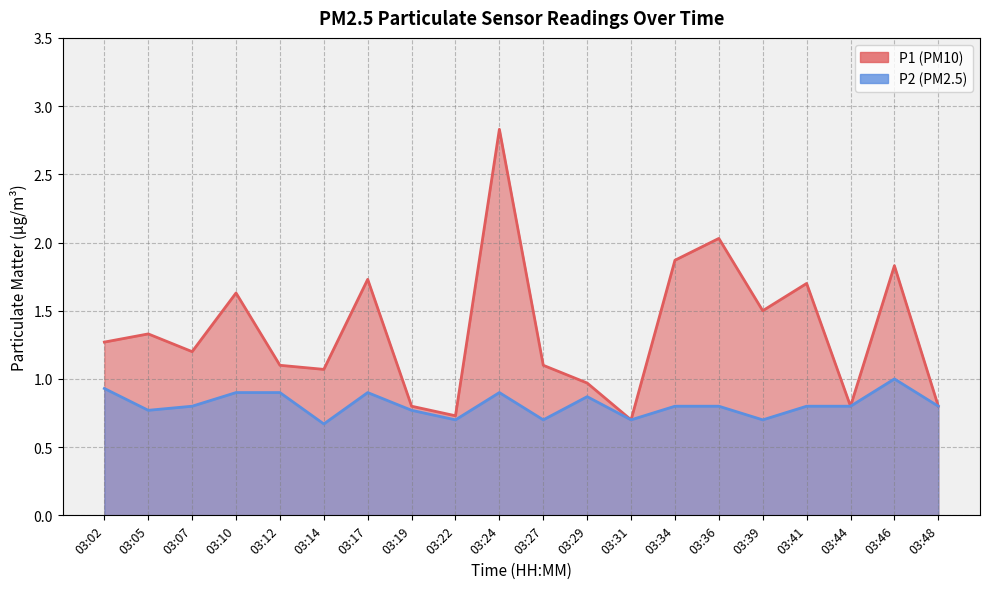

At which category does P2 reach its first local valley?

03:05